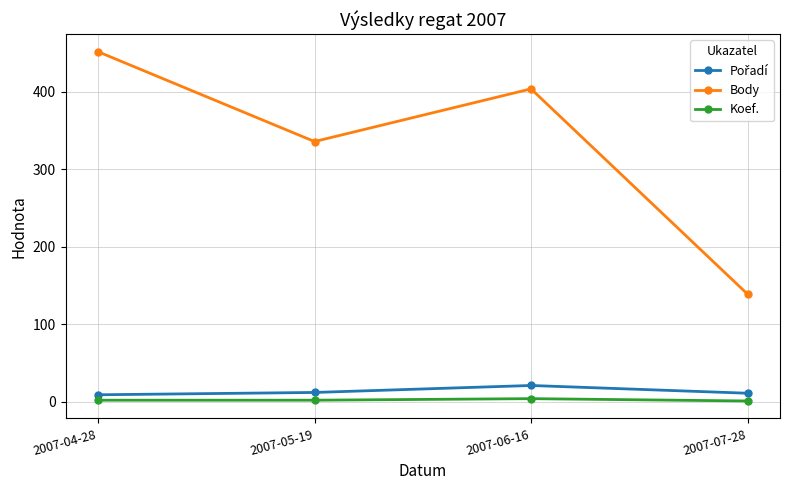

Is the value of Body at 2007-06-16 greater than the value of Koef. at 2007-04-28?

Yes